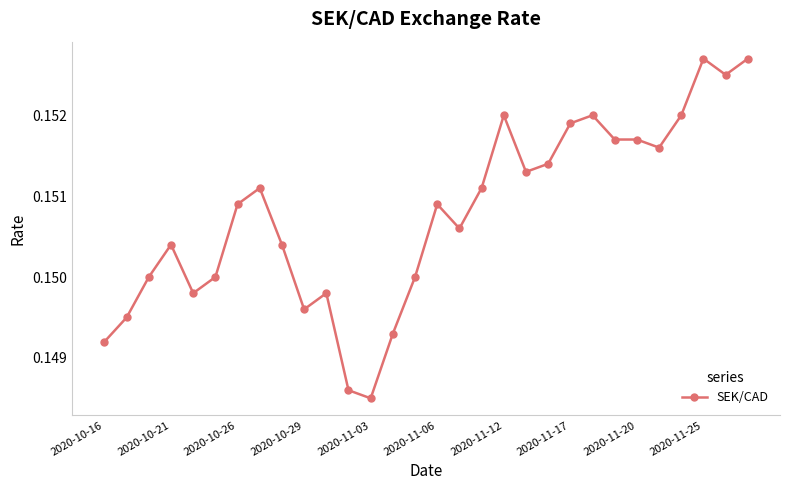

True or false: there are more than 1 points higher than both neighbors.

True